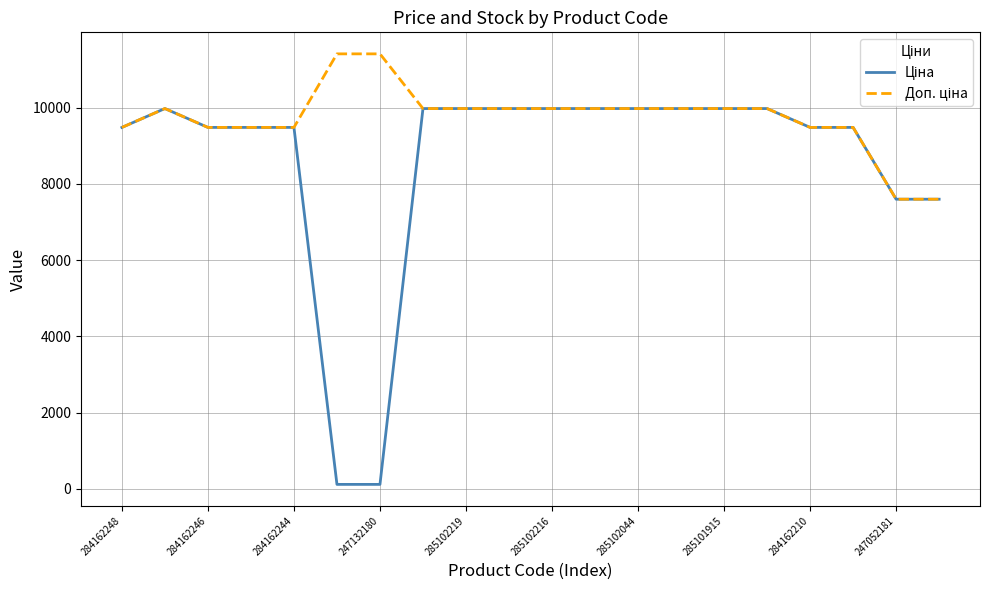

Reading left to right, what are all the values shown in this chart?

Ціна: 9480.1	9975.0	9480.1	9480.1	9480.1	114.1	114.1	9975.0	9975.0	9975.0	9975.0	9975.0	9975.0	9975.0	9975.0	9975.0	9480.1	9480.1	7596.5	7596.5
Доп. ціна: 9480.1	9975.0	9480.1	9480.1	9480.1	11410.0	11410.0	9975.0	9975.0	9975.0	9975.0	9975.0	9975.0	9975.0	9975.0	9975.0	9480.1	9480.1	7596.5	7596.5